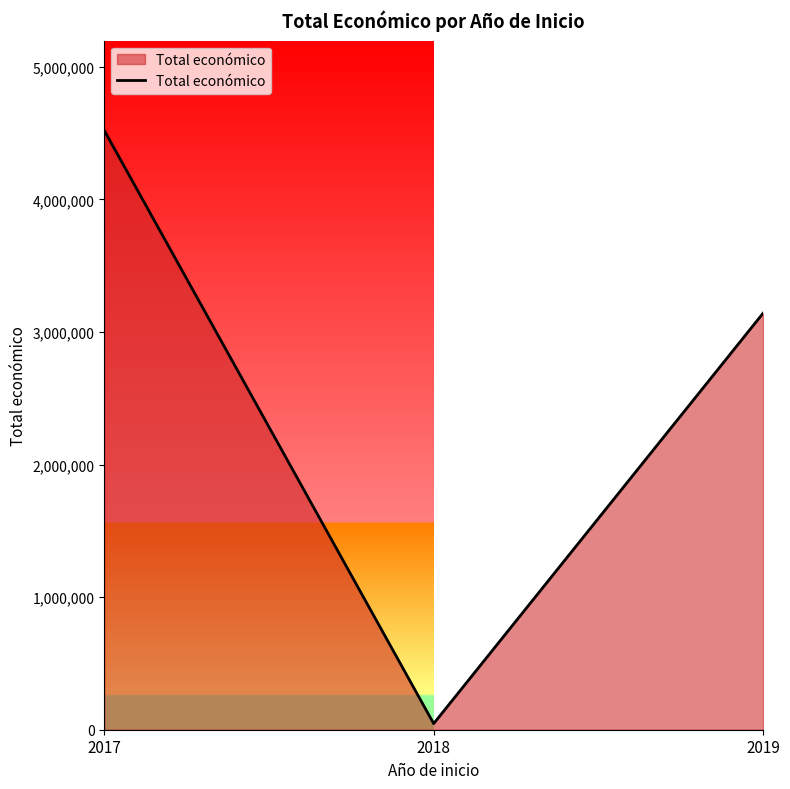

Reading left to right, extract all data points from this chart.

2017=4520649	2018=46300	2019=3142086